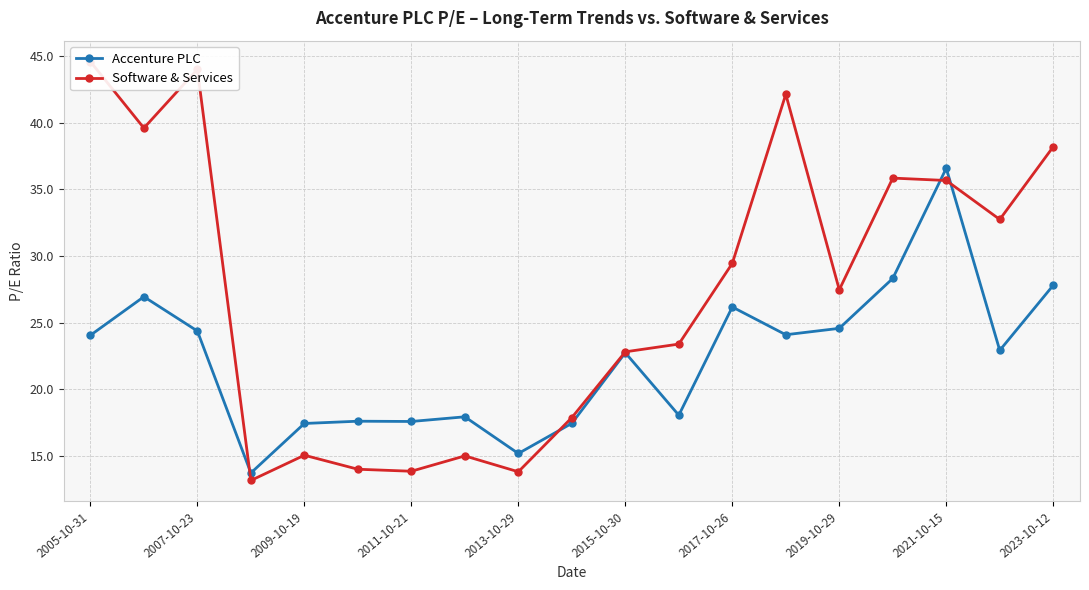

True or false: Accenture PLC has more than 2 interior local peaks.

True